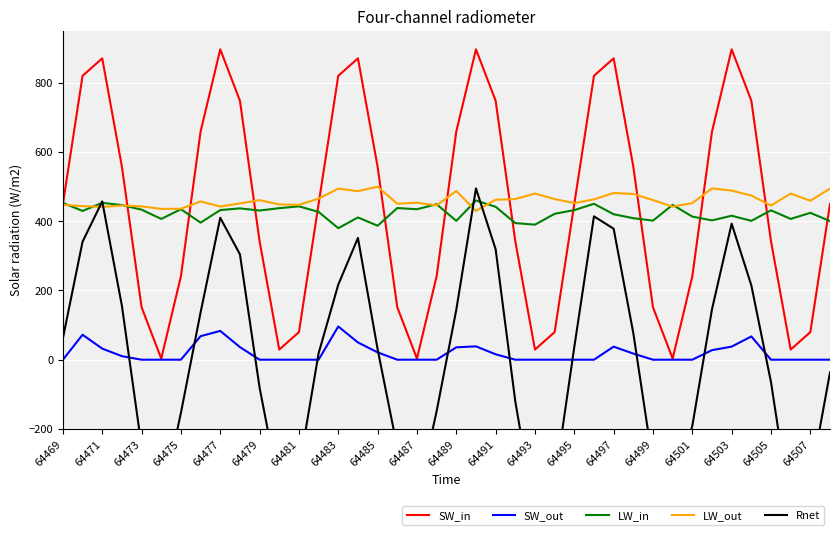

Reading left to right, transcribe all the data shown in this chart.

SW_in: 450.0	820.3	870.8	557.7	151.6	3.3	240.9	659.1	896.7	748.4	342.3	29.2	79.7	450.0	820.3	870.8	557.7	151.6	3.3	240.9	659.1	896.7	748.4	342.3	29.2	79.7	450.0	820.3	870.8	557.7	151.6	3.3	240.9	659.1	896.7	748.4	342.3	29.2	79.7	450.0
SW_out: 0.0	72.1	32.1	10.2	0.0	0.0	0.0	68.0	83.2	36.4	0.0	0.0	0.0	0.0	95.9	49.9	21.2	0.0	0.0	0.0	35.8	38.6	15.7	0.0	0.0	0.0	0.0	0.0	37.8	17.7	0.0	0.0	0.0	27.6	37.8	67.2	0.0	0.0	0.0	0.0
LW_in: 452.9	429.8	453.2	446.8	433.5	406.8	434.8	396.0	432.3	437.2	431.1	437.8	443.1	427.1	380.0	411.1	387.1	438.2	434.8	449.2	401.2	460.0	441.8	394.8	390.2	421.5	432.3	450.5	420.3	408.9	401.8	447.4	413.5	402.5	416.0	401.2	431.7	406.8	424.3	400.6
LW_out: 447.5	443.8	441.4	445.5	443.0	435.7	436.1	457.3	442.6	451.6	460.9	448.7	447.5	465.4	494.3	487.0	500.0	450.8	453.6	445.9	487.4	430.0	462.2	464.2	480.1	464.2	452.4	463.4	481.7	478.8	461.3	442.2	452.4	495.1	488.6	474.4	445.5	480.1	459.3	494.3
Rnet: 62.2	341.1	457.4	155.6	-251.1	-418.8	-153.6	136.7	410.0	304.5	-80.7	-374.8	-317.9	18.5	216.9	351.8	30.4	-254.2	-408.7	-148.9	144.0	495.0	319.3	-120.3	-453.8	-356.2	36.7	414.3	378.4	76.9	-301.1	-384.7	-191.2	145.7	393.1	214.9	-64.6	-437.2	-348.5	-36.9